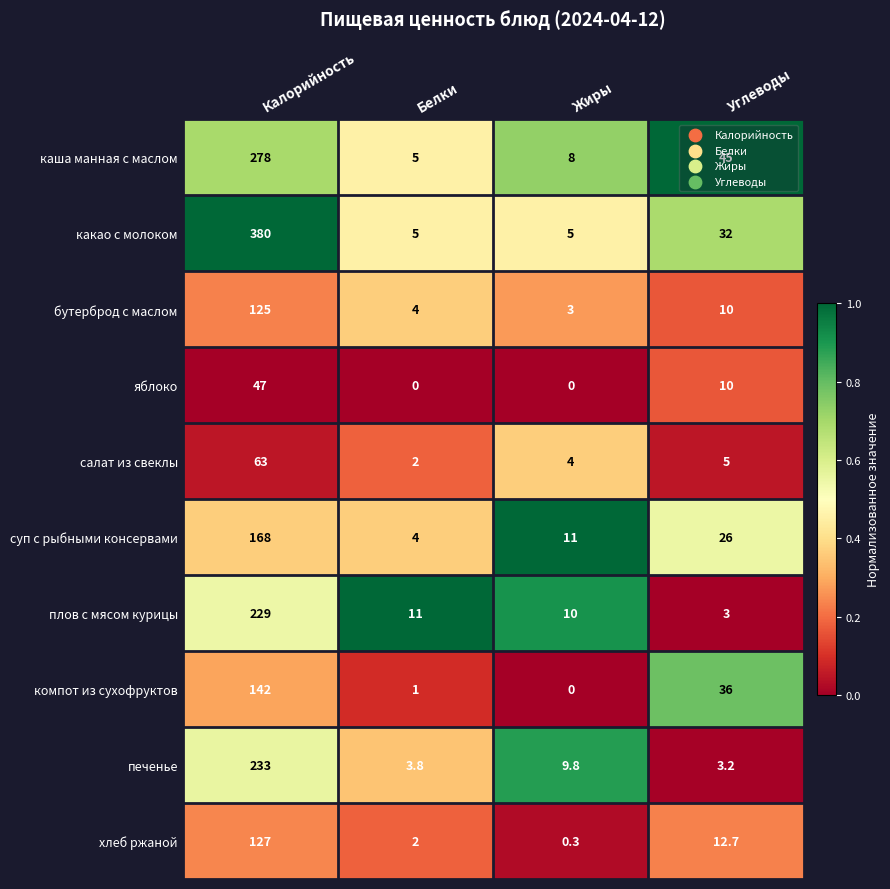

Between Белки and Жиры, which series saw the biggest shift?

суп с рыбными консервами